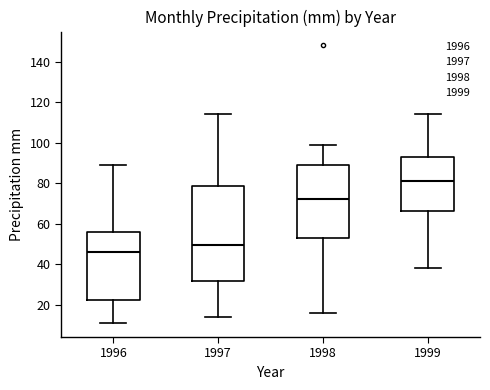

Where does the upper whisker of the box at x = 1997 end on the y-axis? The values are not printed on the chart, so give them approximately, as read against the axis.

114